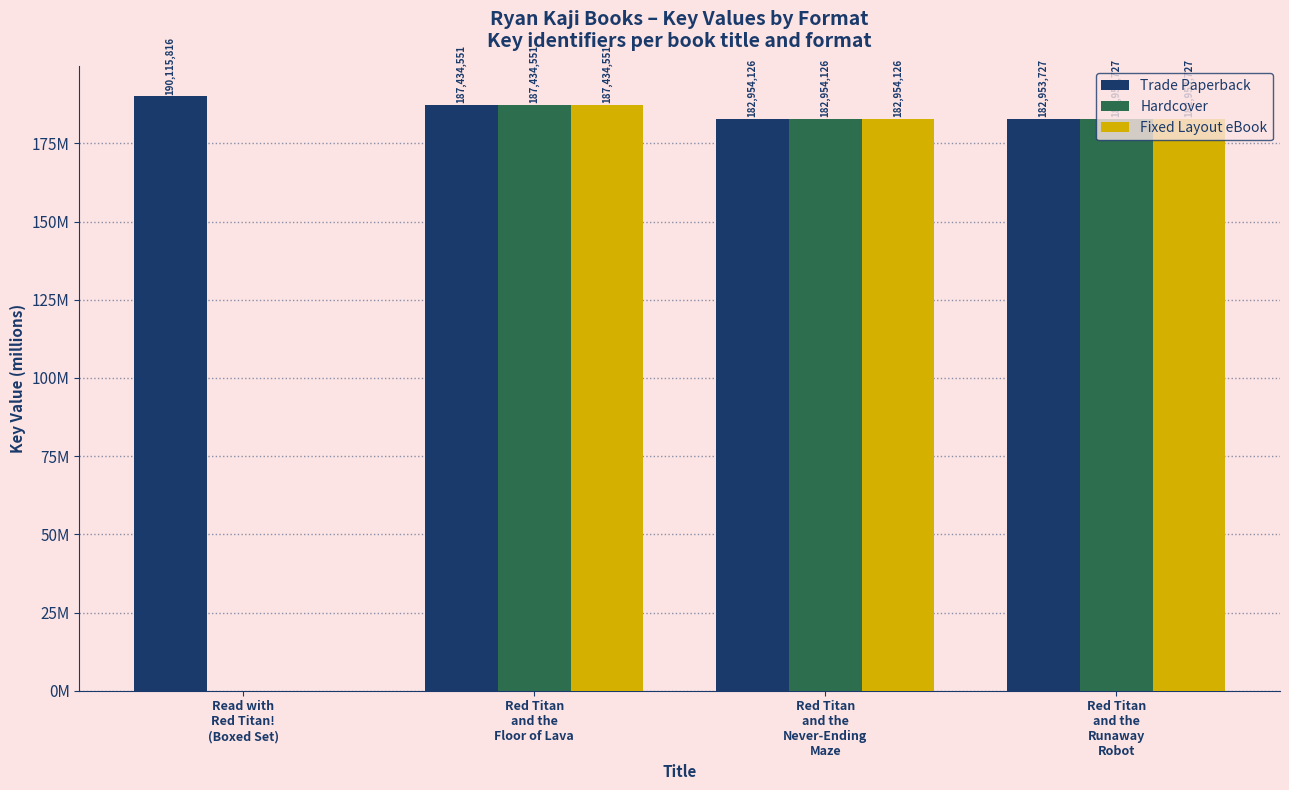

What are all the series names shown in the legend?

Trade Paperback, Hardcover, Fixed Layout eBook